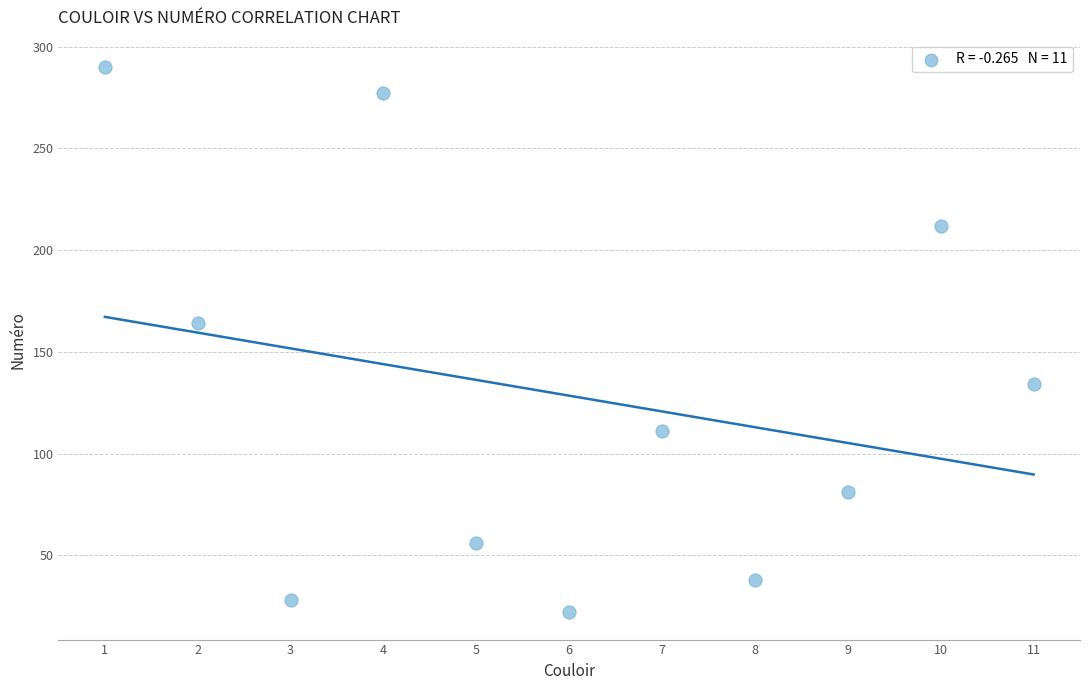

What Y value in the scatter plot is closest to 156?

164